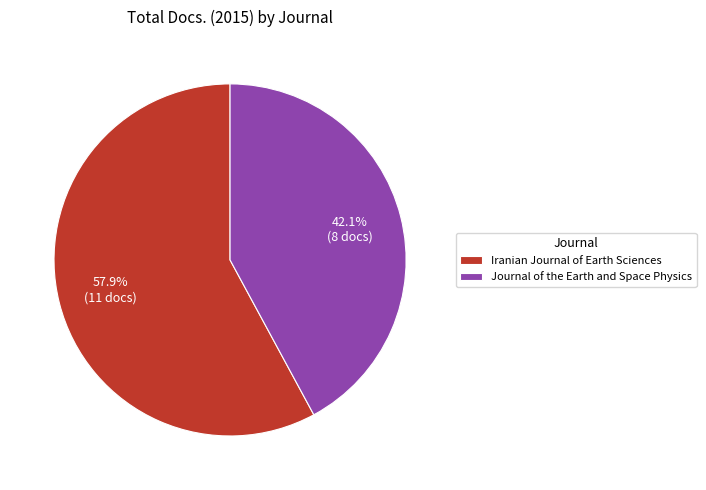

How many segments does this pie chart have?

2